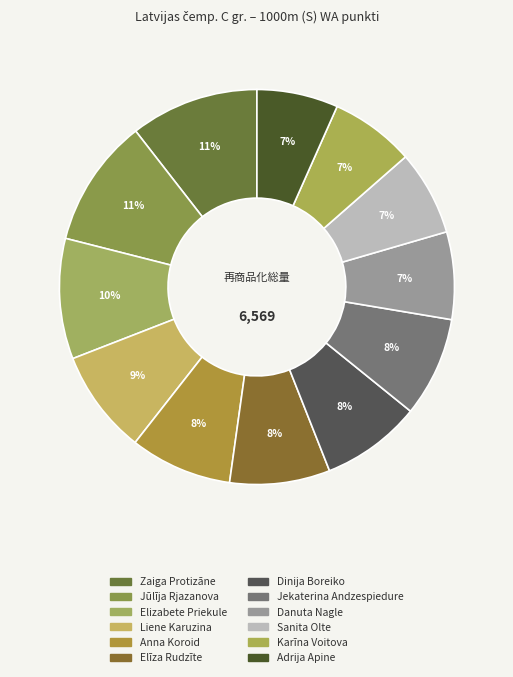

Which category has the biggest portion of the pie?

Zaiga Protizāne